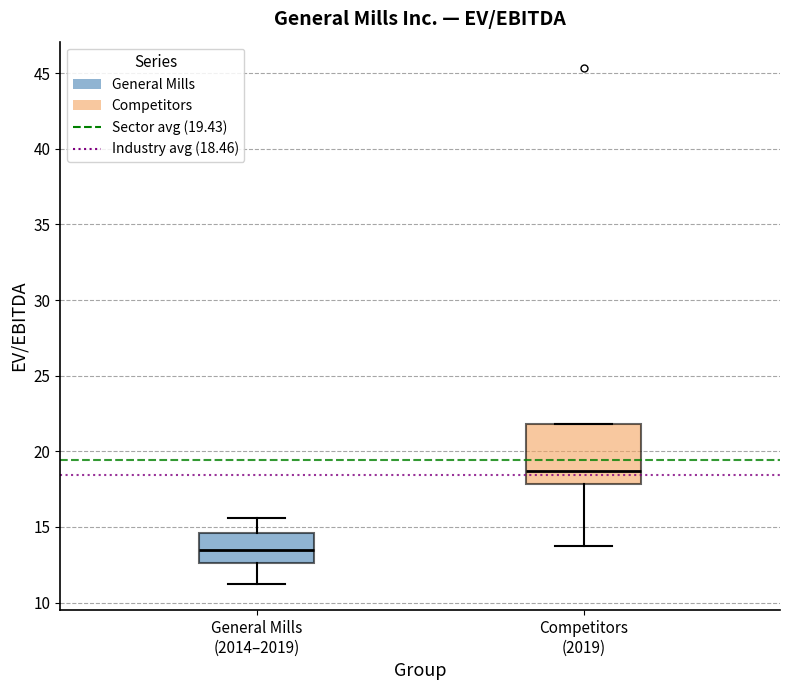

Reading left to right, transcribe this box plot: for each box, give where its median line is, the range the box spans, and where its two whiskers end, as read against the y-axis. The values are not printed on the chart, so give them approximately, as read against the axis.

General Mills (2014–2019): median 13.5, box 12.5 to 14.5, whiskers 11.0 to 15.5
Competitors (2019): median 18.5, box 18.0 to 22.0, whiskers 14.0 to 22.0